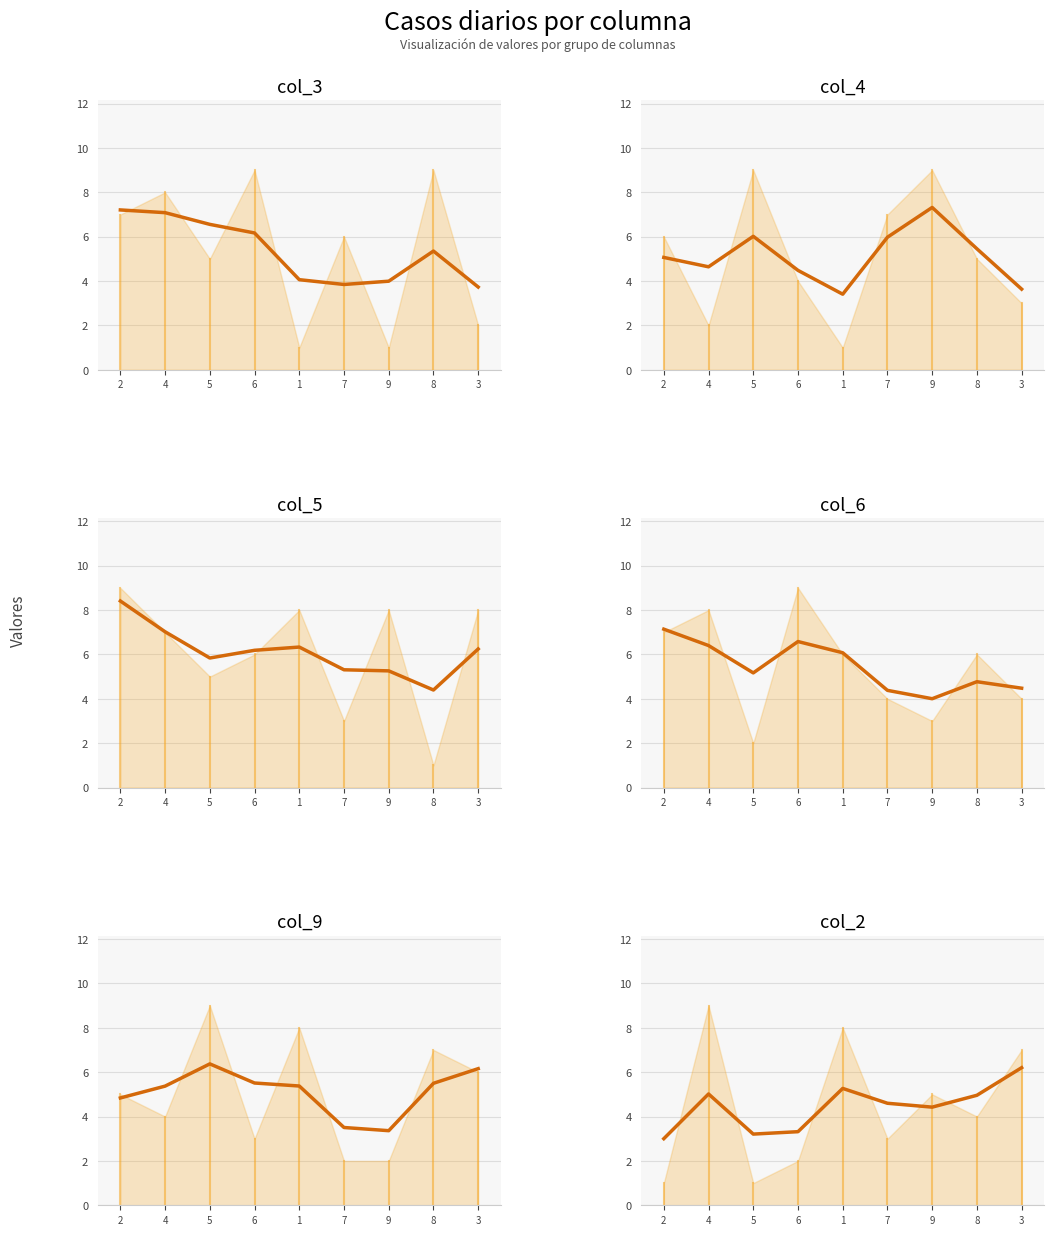

True or false: col_2 and col_3 intersect in this chart.

True